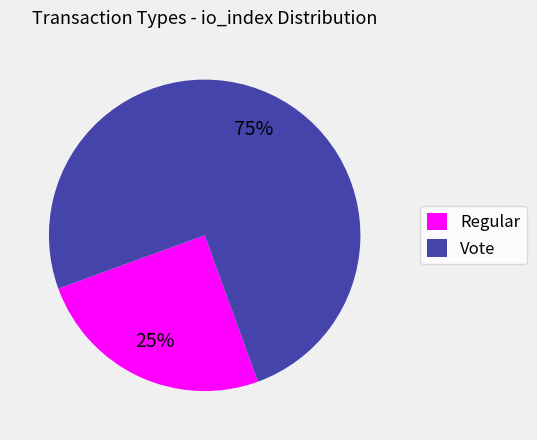

To the nearest percent, what is the difference between the Regular and Vote slice percentages?

50%